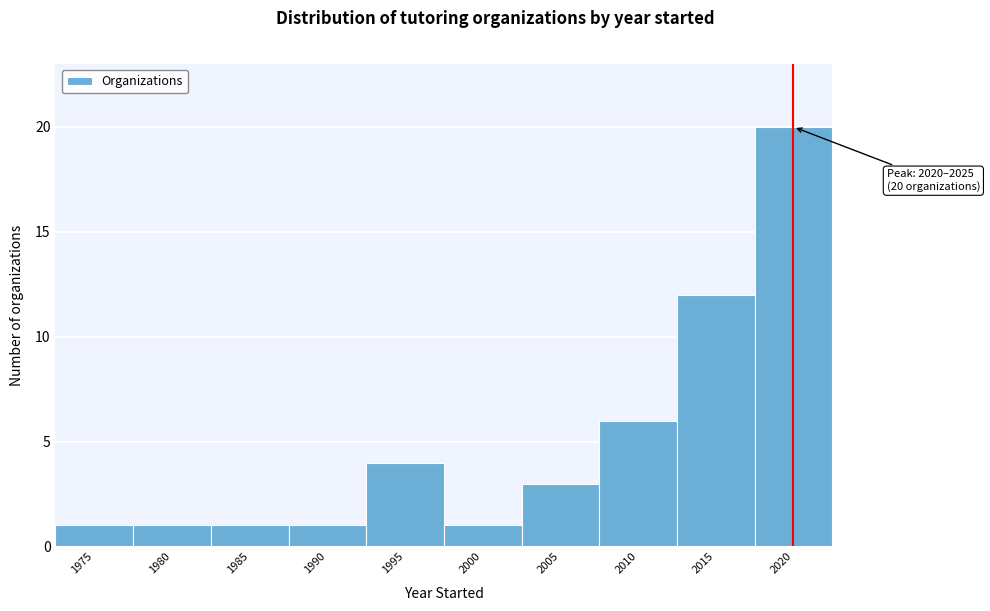

Reading left to right, extract all data points from this chart.

1975=1	1980=1	1985=1	1990=1	1995=4	2000=1	2005=3	2010=6	2015=12	2020=20